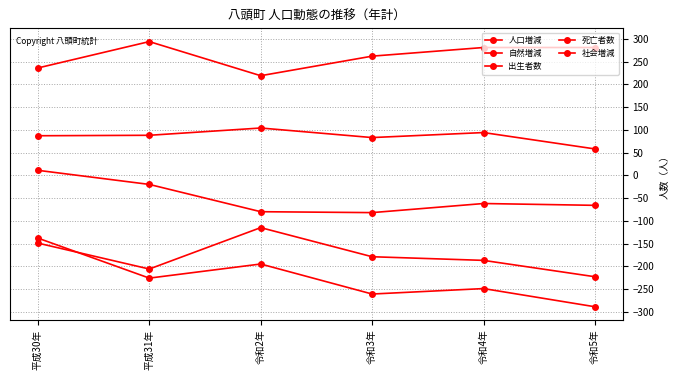

At which category does 出生者数 reach its first local peak?

令和2年